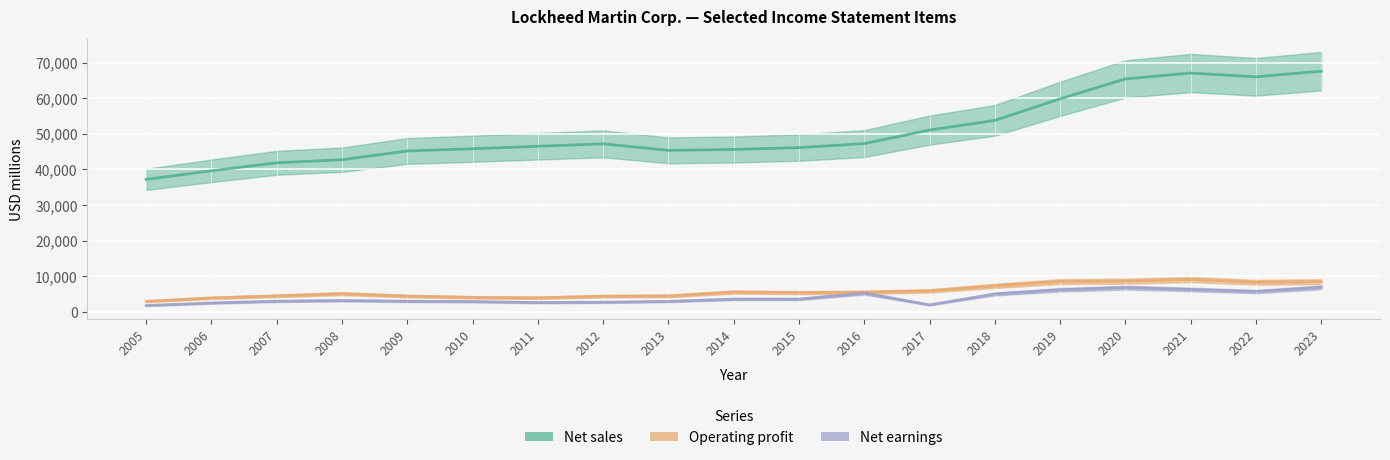

What is the average value of the Net earnings series?

4028